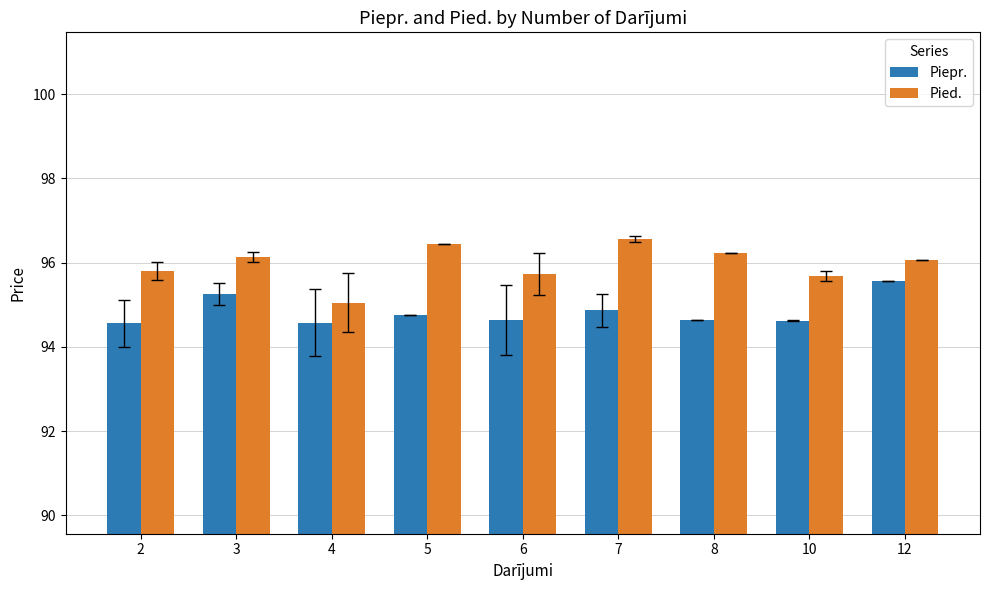

Rank the series at 2 from highest to lowest value.

Pied., Piepr.